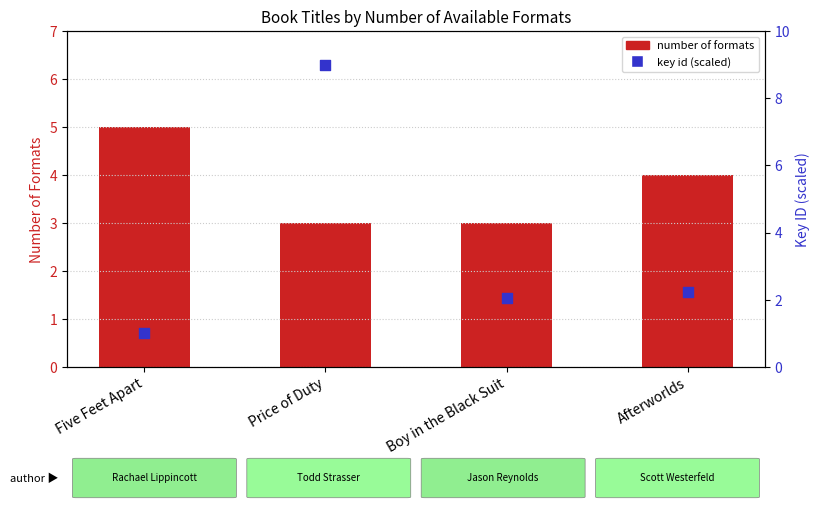

Which series has the largest Y range (max minus min)?

key id (scaled)